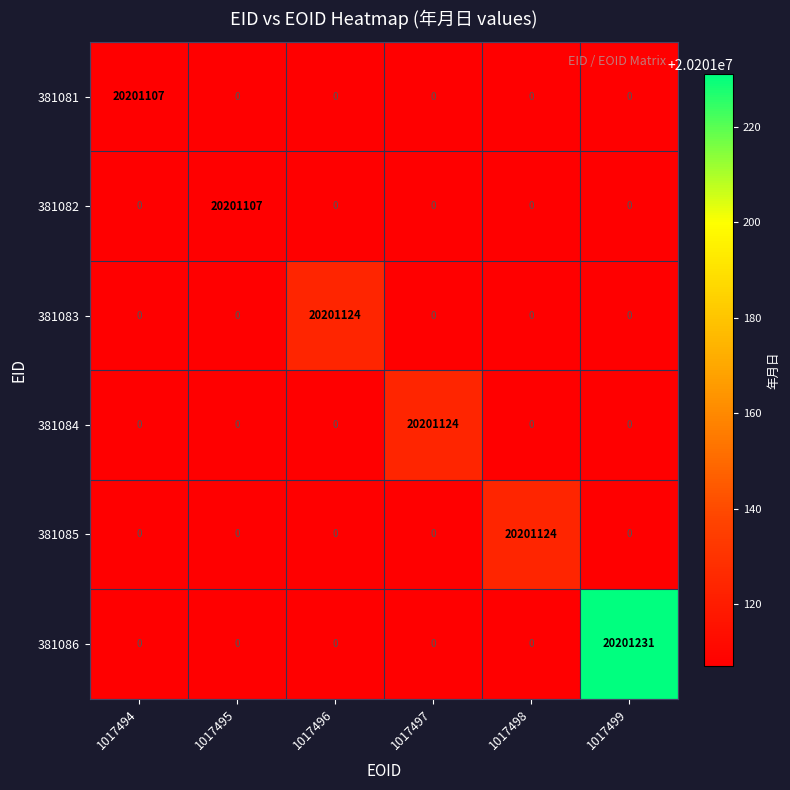

Is it true that 381084 equals 0 at 1017496?

True